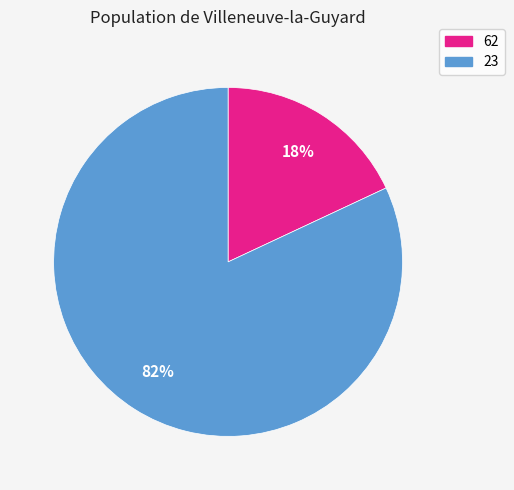

Is 62 the majority of the pie?

No